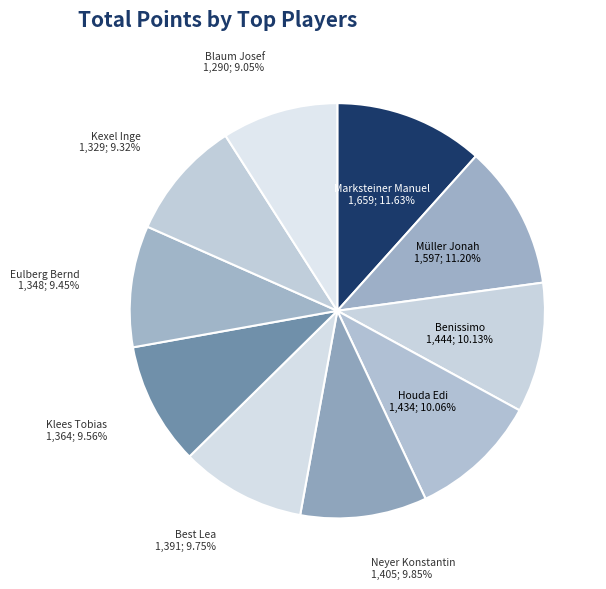

Does any single category account for the majority?

No